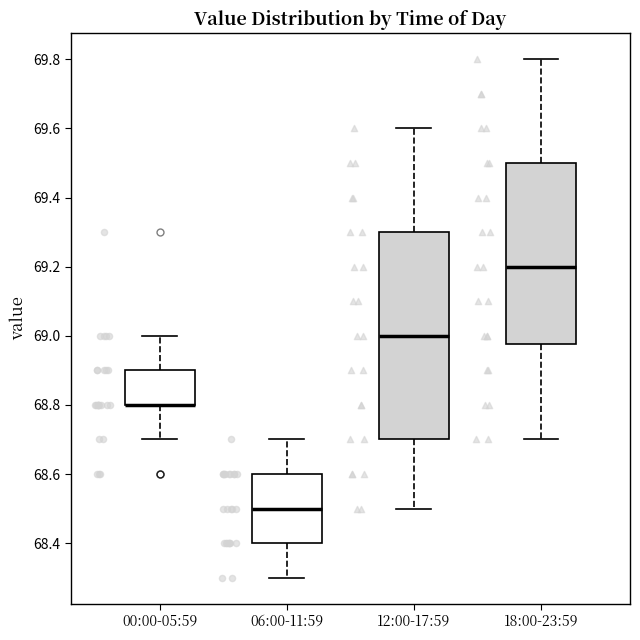

Comparing the boxes themselves (not the whiskers), which one is the tallest?

12:00-17:59